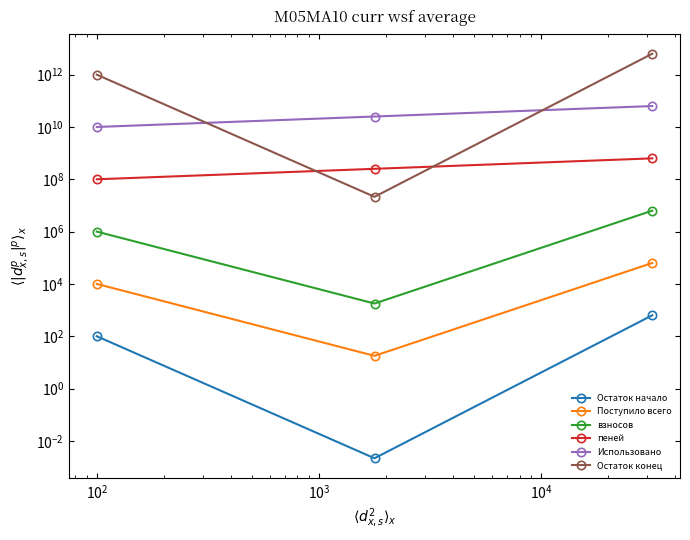

Reading left to right, transcribe all the data shown in this chart.

Остаток начало: 100.0	0.0	631.0
Поступило всего: 10000.0	17.8	63095.7
взносов: 1000000.0	1779.0	6309573.4
пеней: 100000000.0	251188643.2	630957344.5
Использовано: 10000000000.0	25118864315.1	63095734448.0
Остаток конец: 1000000000000.0	21381032.3	6309573444801.9